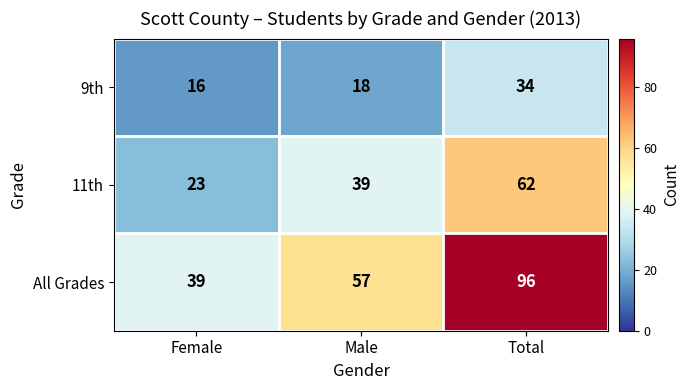

Reading right to left, extract all data points from this chart.

9th: 34	18	16
11th: 62	39	23
All Grades: 96	57	39